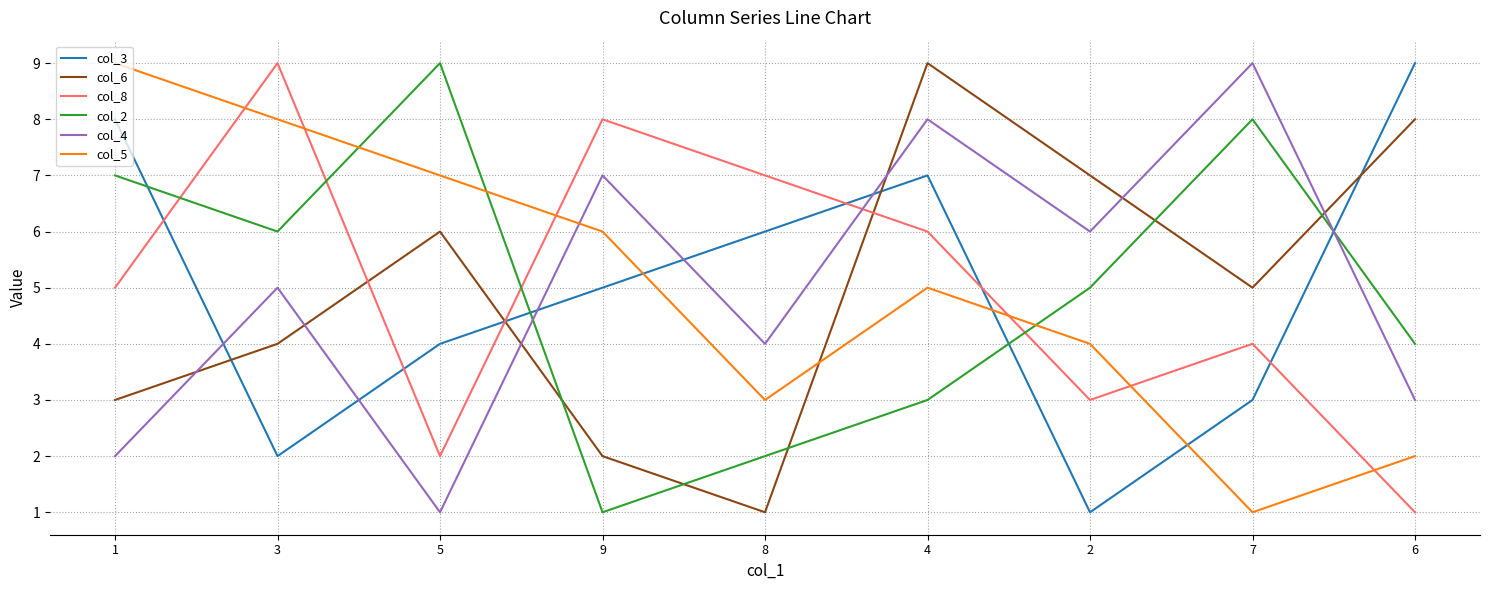

Rank the categories by col_6 value from lowest to highest.

8, 9, 1, 3, 7, 5, 2, 6, 4